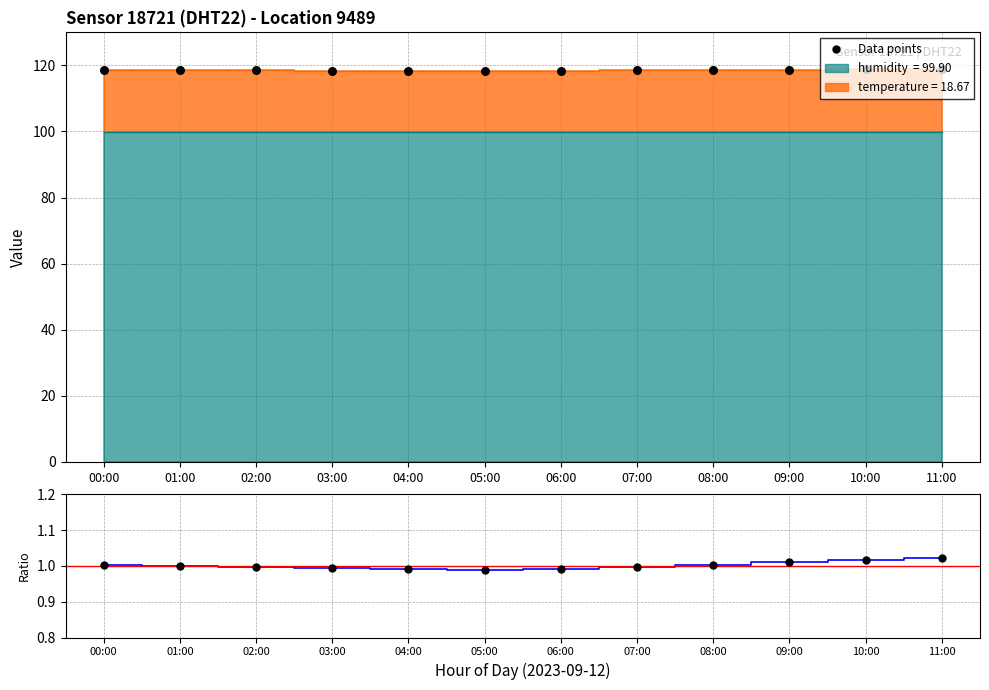

What is the total value across all series at 10:00?

119.9